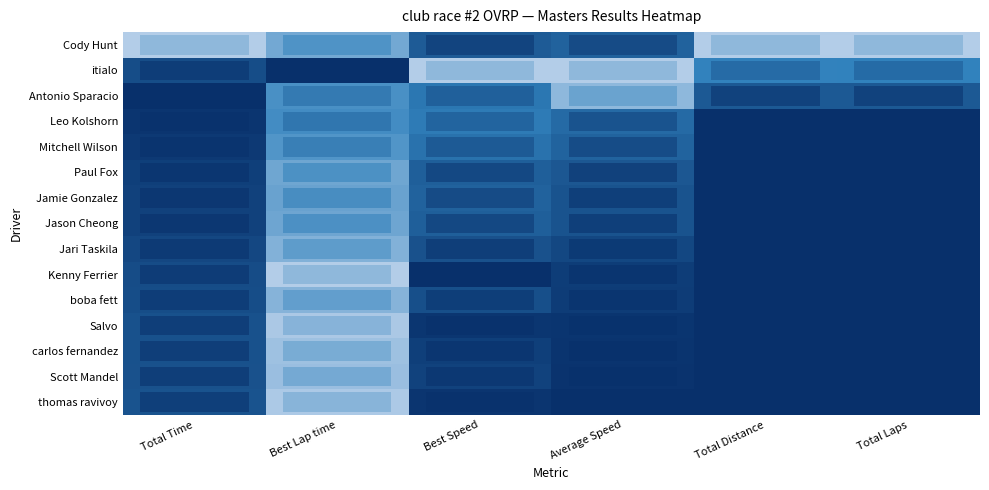

What is the difference between the maximum and minimum values in the Salvo series?

640.9